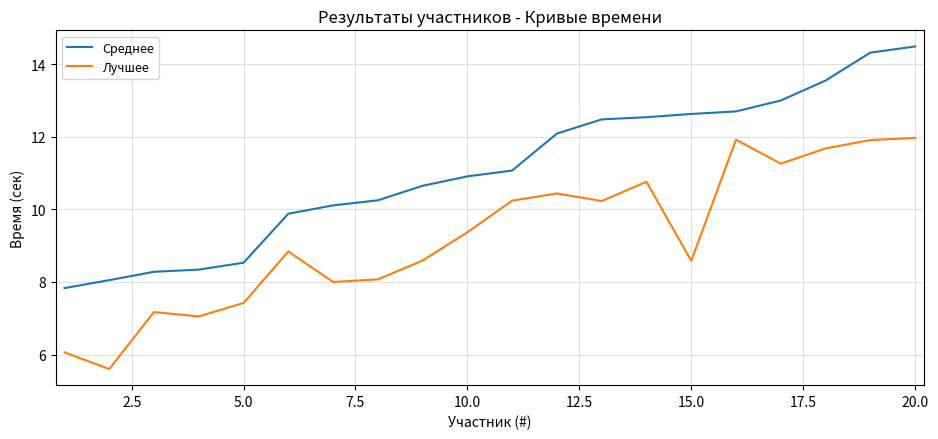

Which series has the widest spread of values?

Среднее